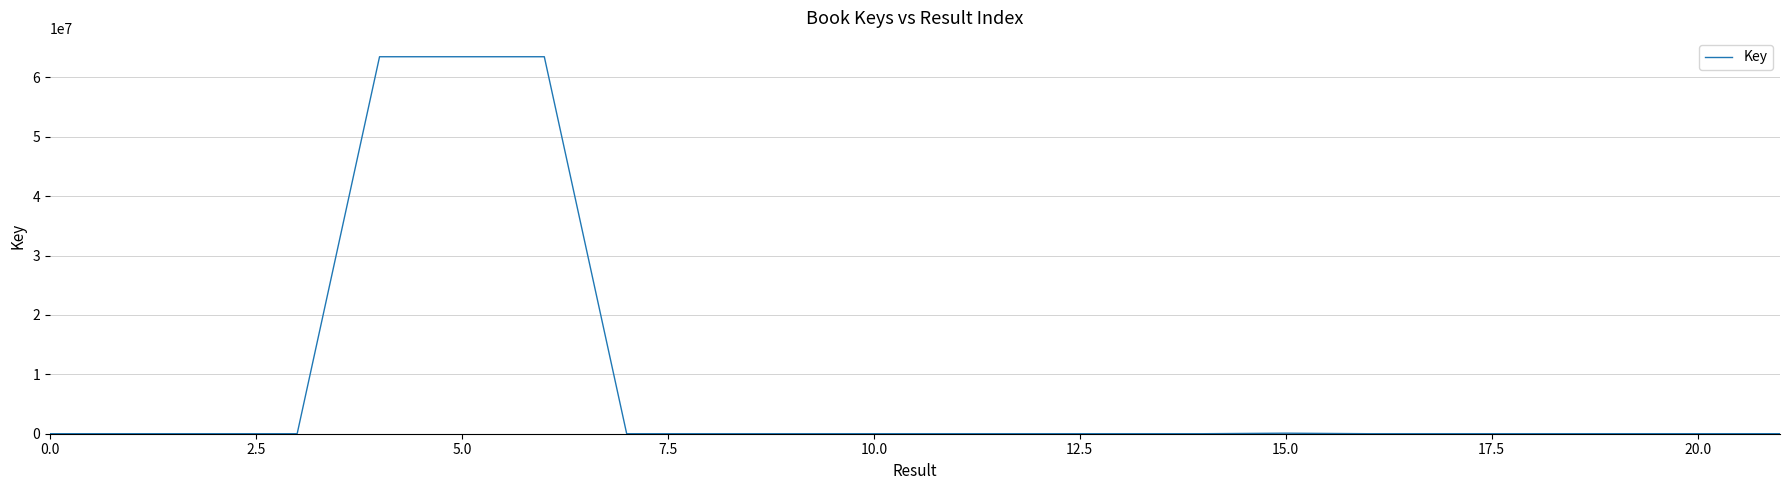

What is the greatest value displayed?

63465542